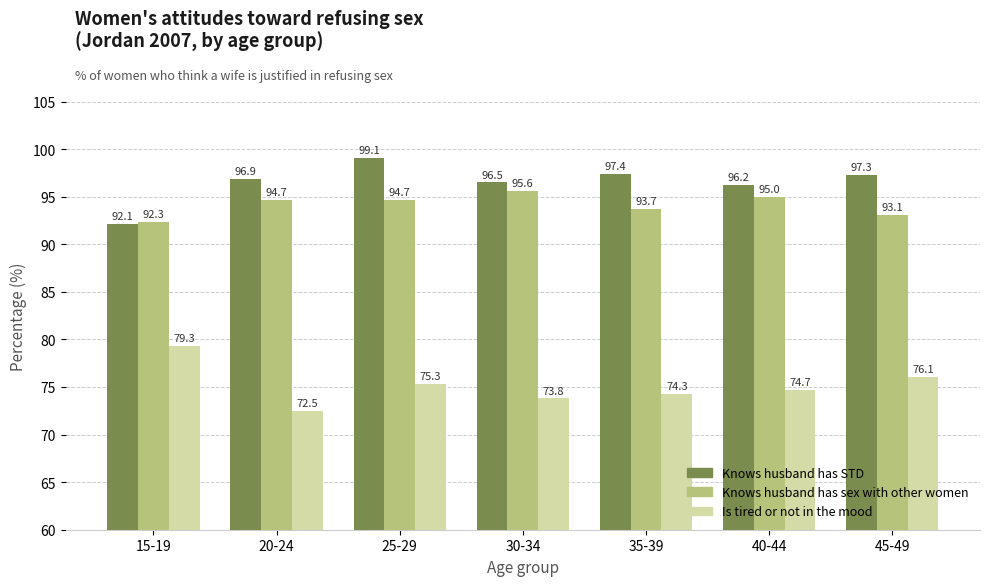

Which label corresponds to the largest value in the chart?

25-29